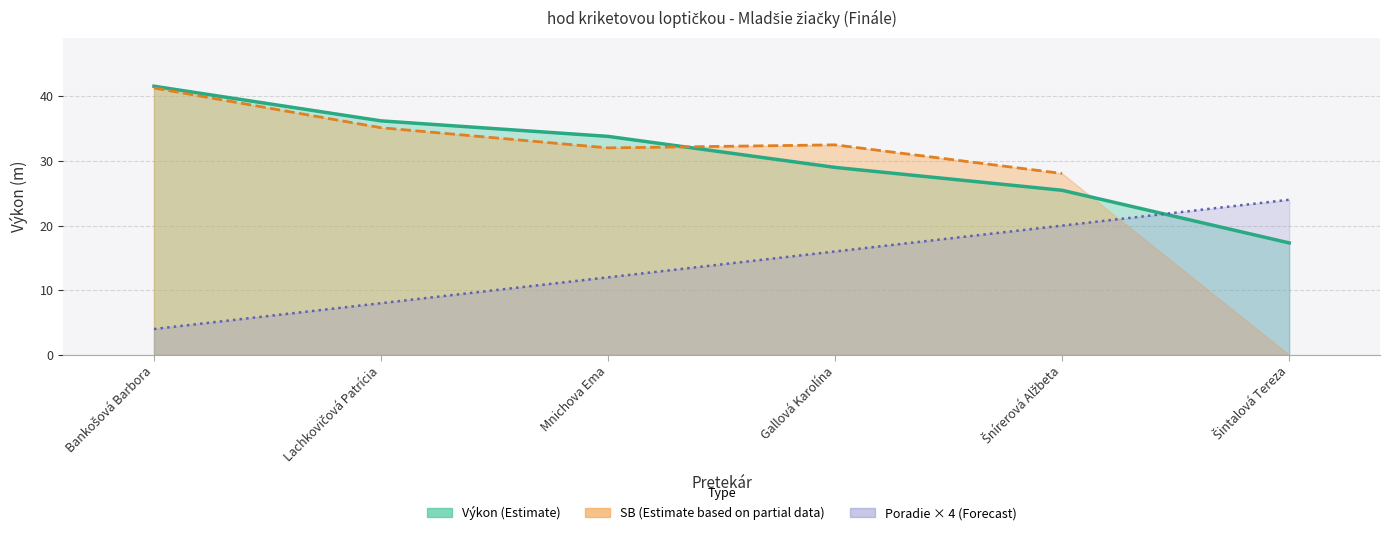

Is the value of Poradie at Šnírerová Alžbeta greater than the value of Výkon at Šnírerová Alžbeta?

No